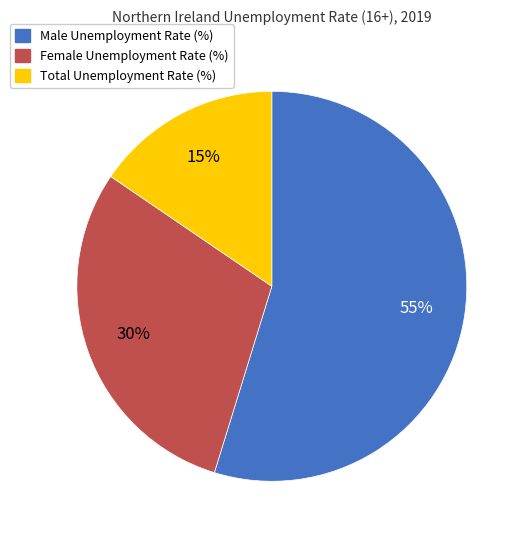

To the nearest percent, what portion does Male Unemployment Rate (%) represent?

55%